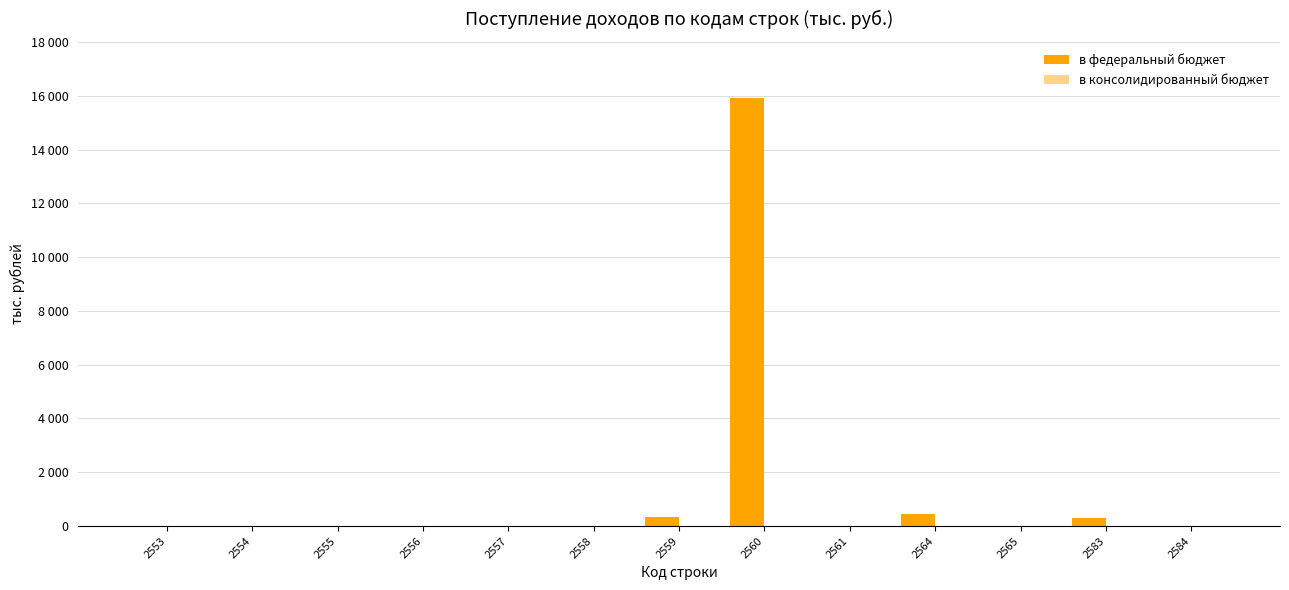

What is the maximum value for в консолидированный бюджет?

3